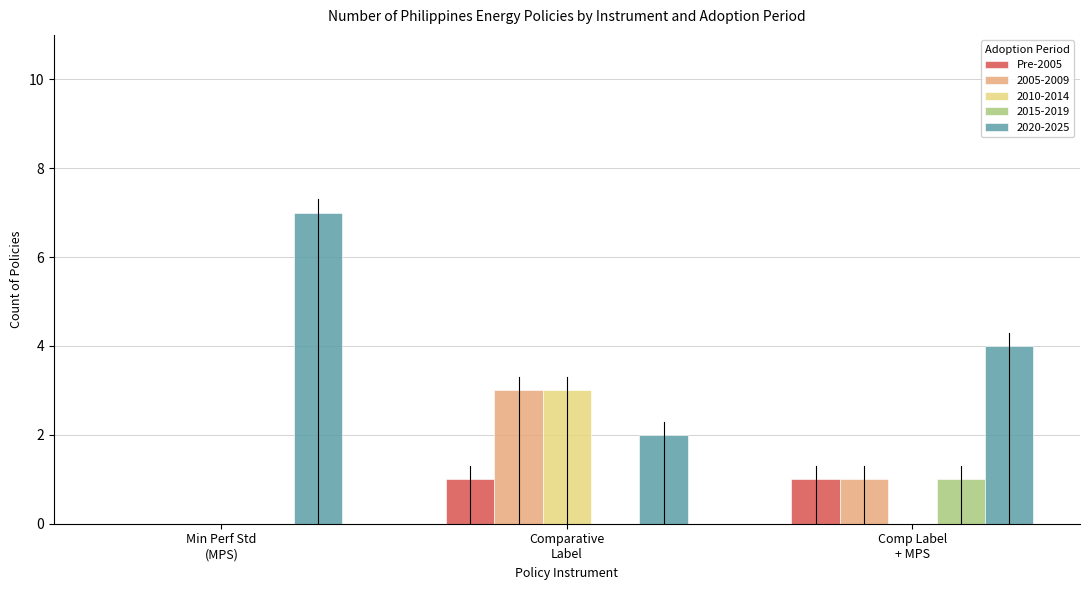

Does the chart contain stacked bars?

No